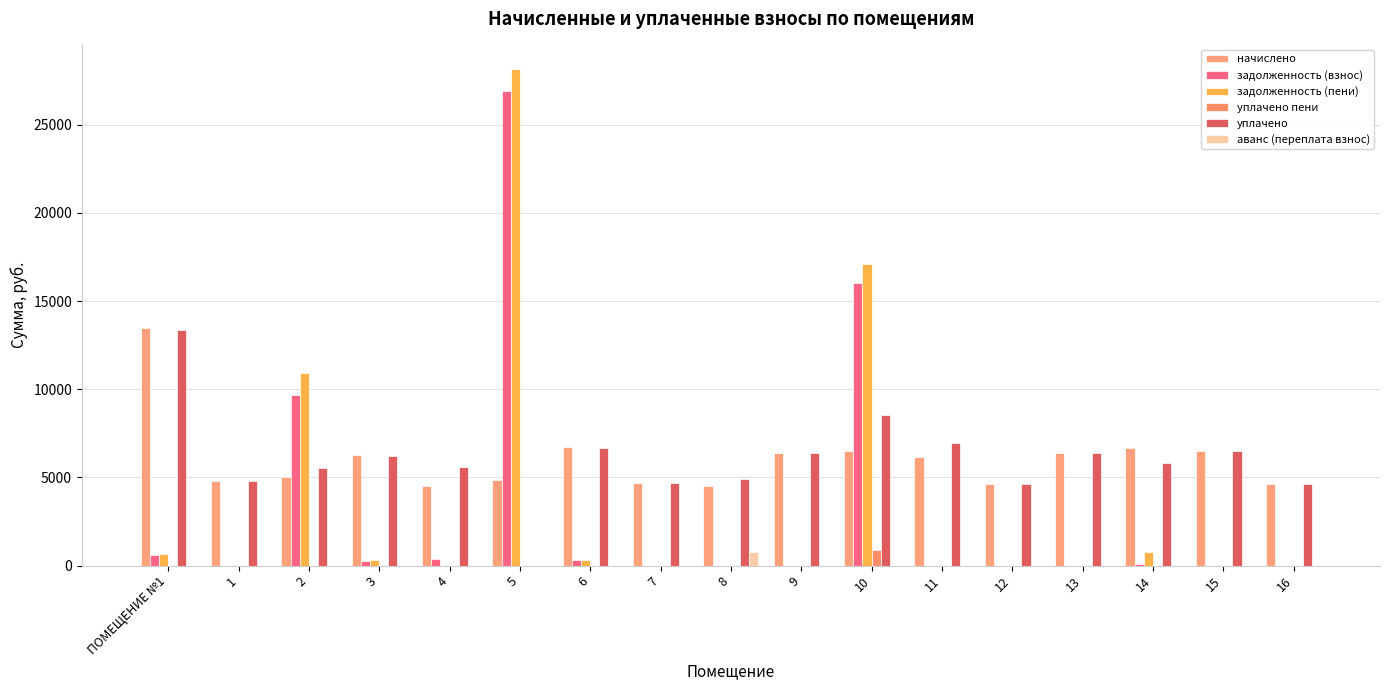

At which category is the sum across all series the highest?

5